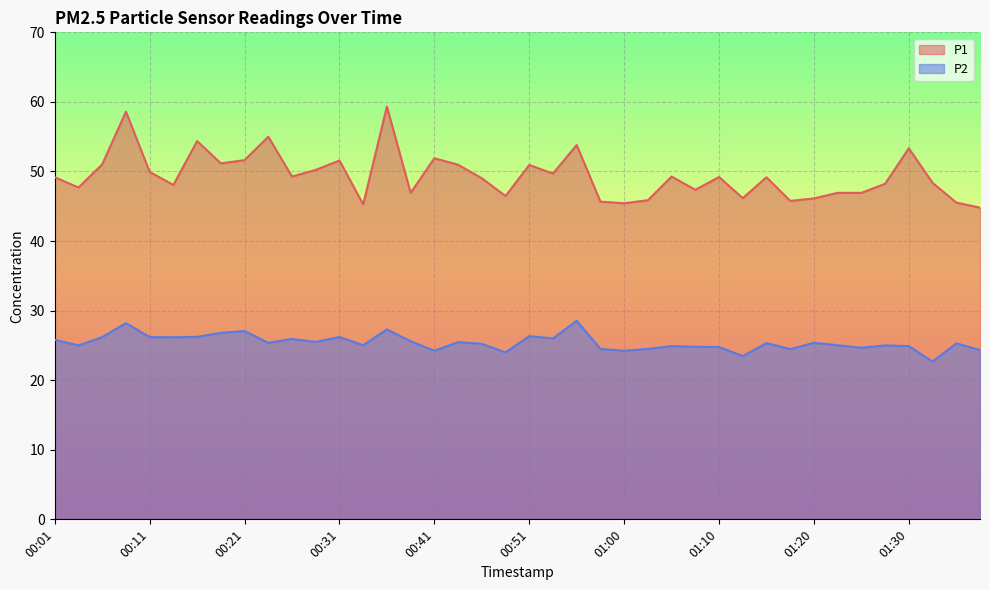

What position from the right is 00:11?

36